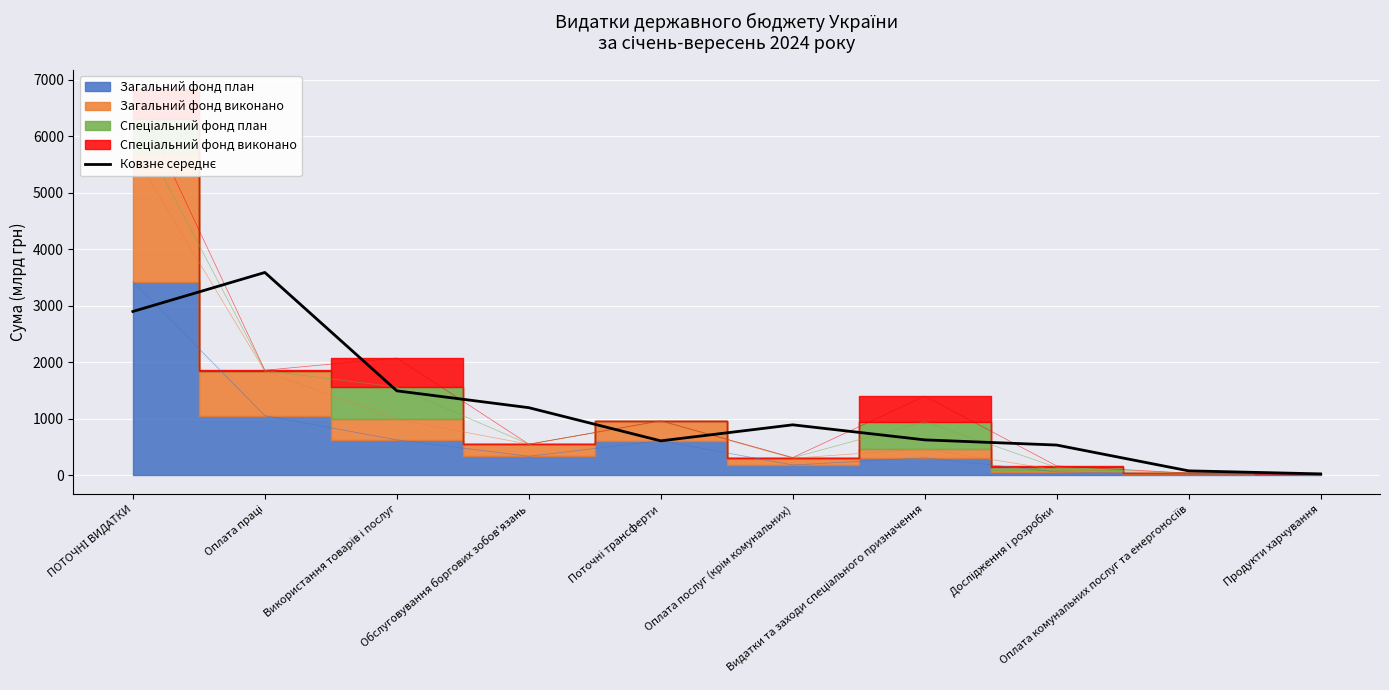

At which category does the data reach its first local peak?

Оплата праці